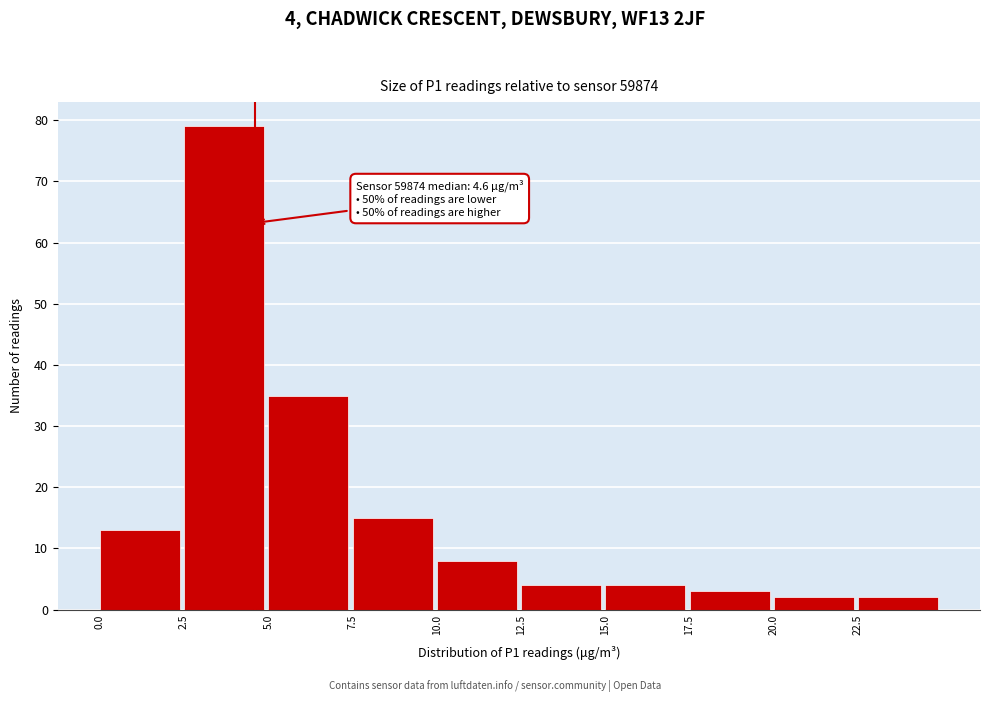

Over which range of the x-axis is the bar tallest?

2.5 to 5.0